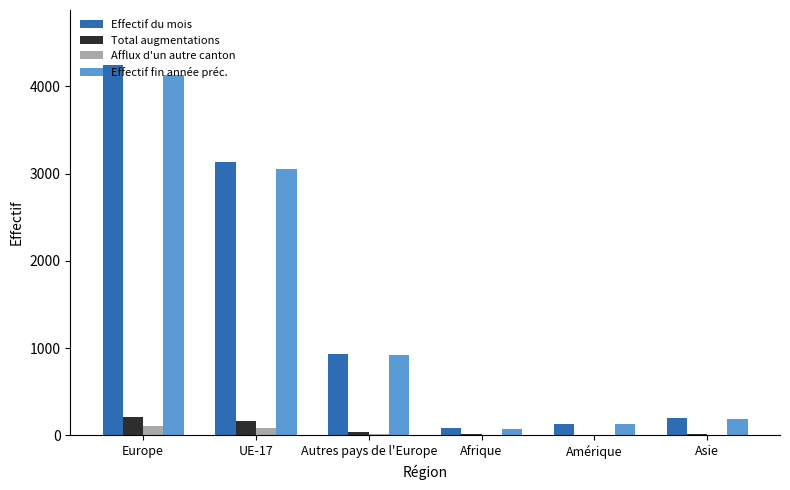

Is it true that Total augmentations equals 161 at UE-17?

True